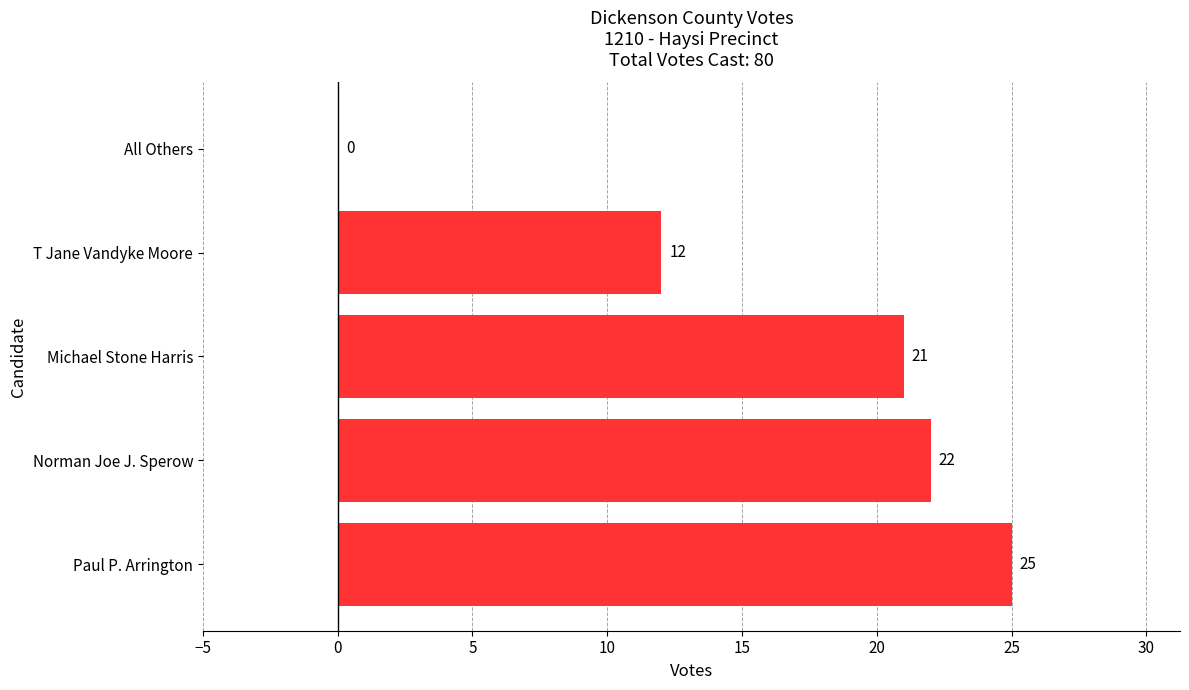

The value at Michael Stone Harris is 21. True or false?

True